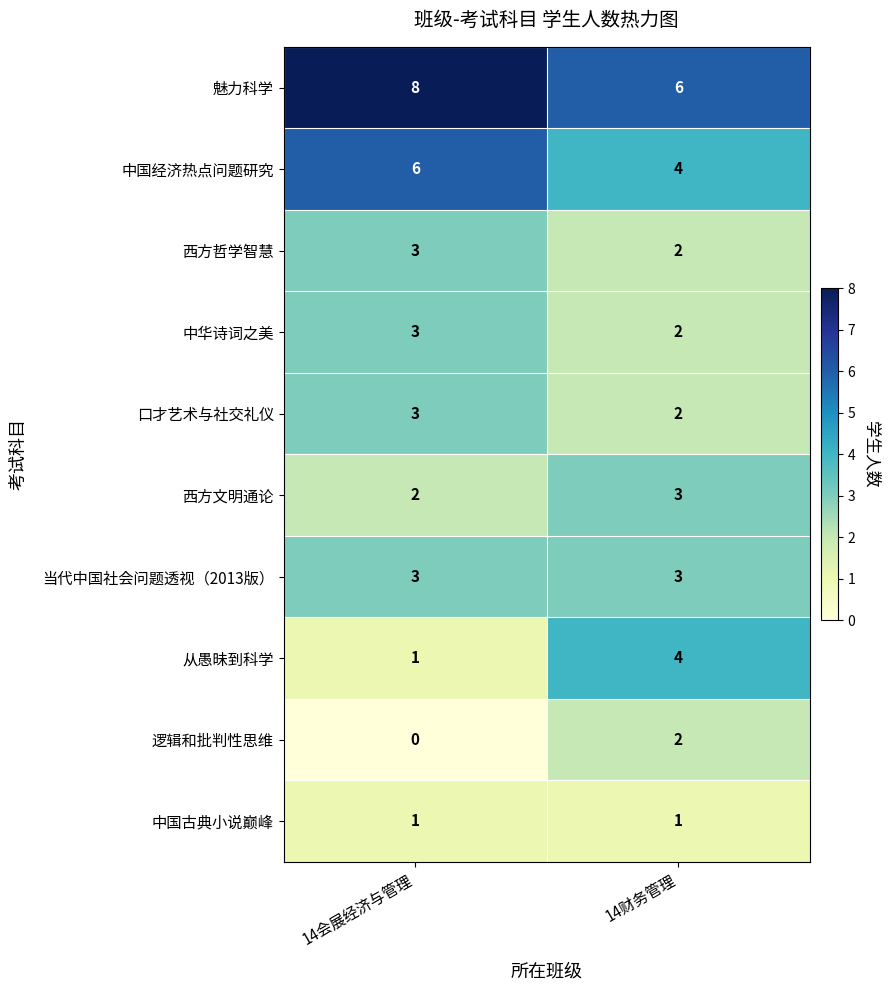

What is the greatest value displayed?

8